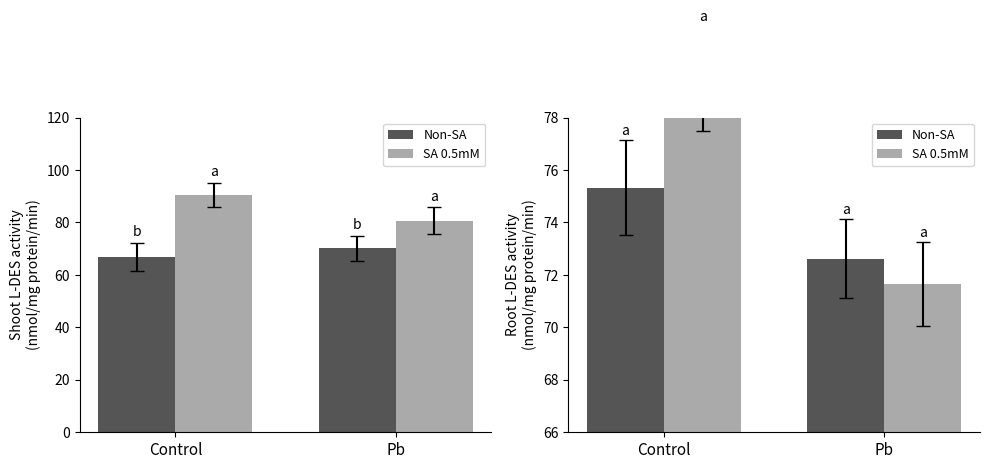

Which series has the widest spread of values?

SA 0.5mM